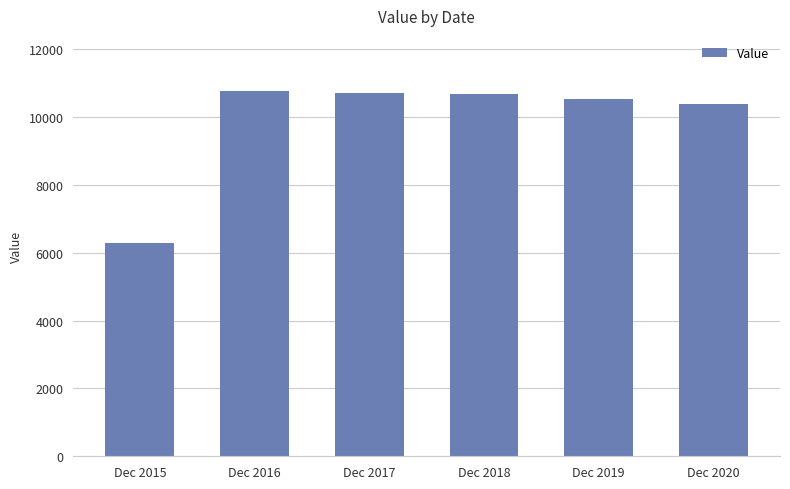

What value does the data have at Dec 2016?

10769.8